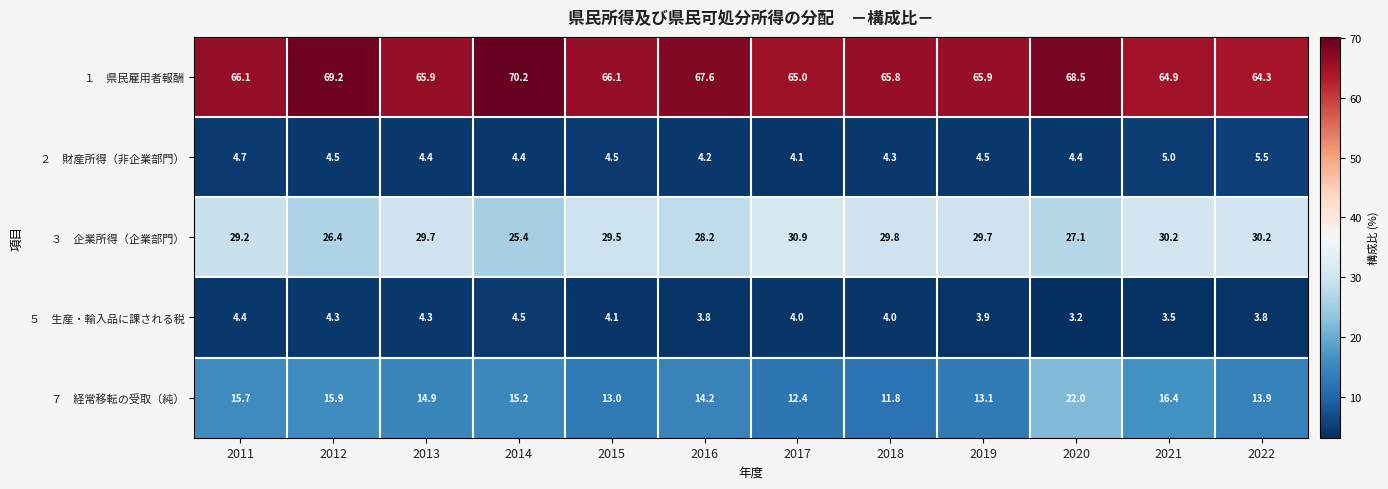

At which category does the chart reach its minimum across all series?

2020